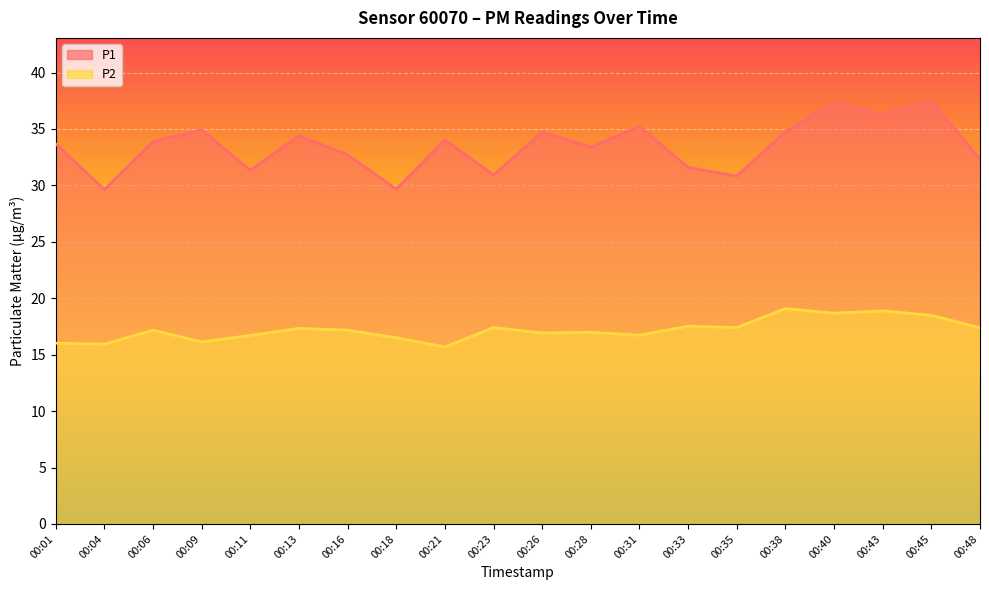

Which category has the lowest value across all series?

00:21